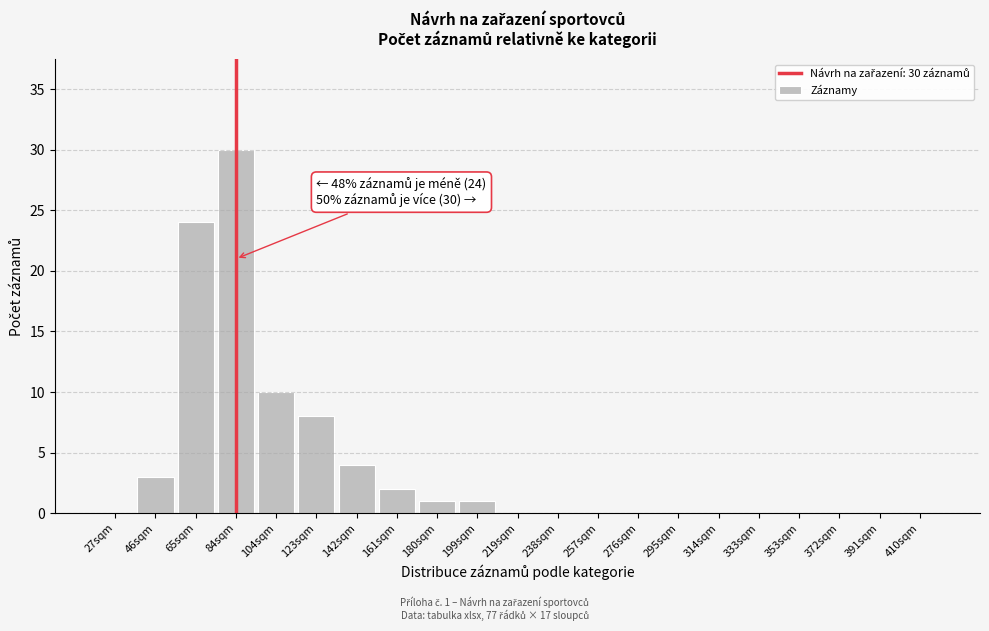

Reading left to right, transcribe all the data shown in this chart.

27sqm=0	46sqm=3	65sqm=24	84sqm=30	104sqm=10	123sqm=8	142sqm=4	161sqm=2	180sqm=1	199sqm=1	219sqm=0	238sqm=0	257sqm=0	276sqm=0	295sqm=0	314sqm=0	333sqm=0	353sqm=0	372sqm=0	391sqm=0	410sqm=0